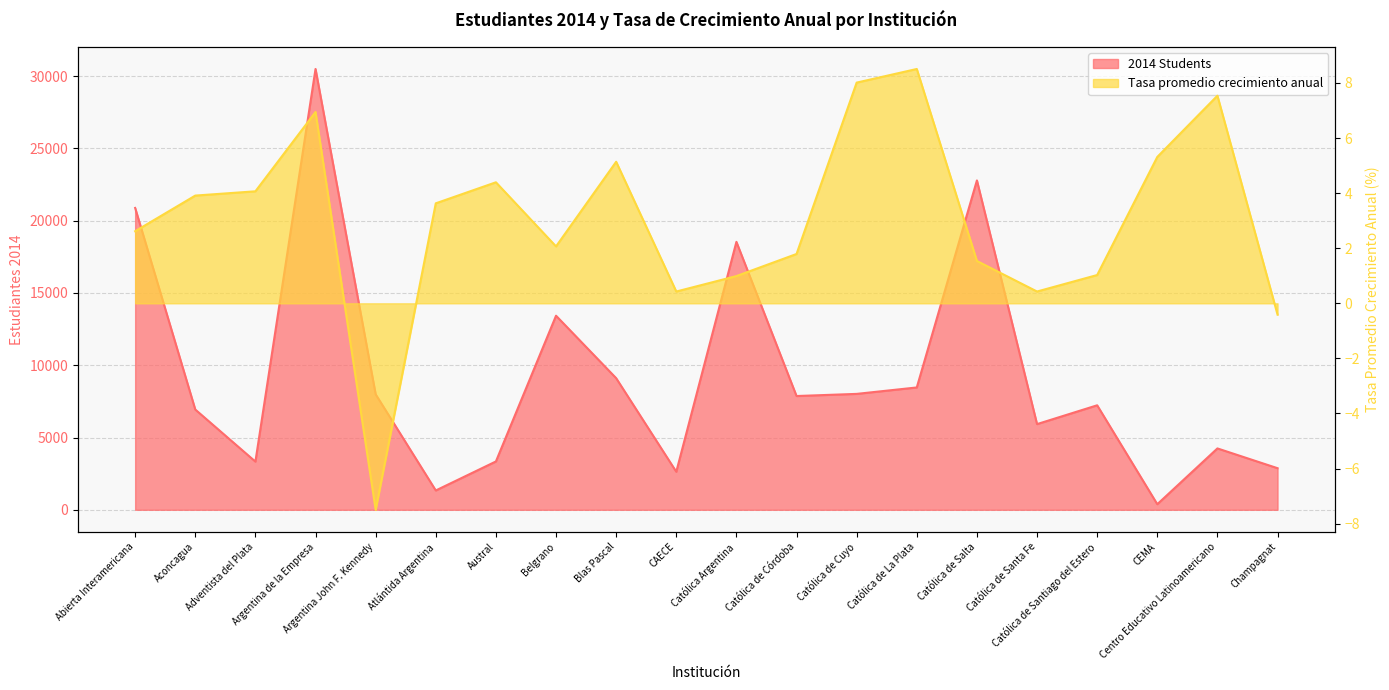

What position from the left is Católica de Cuyo?

13